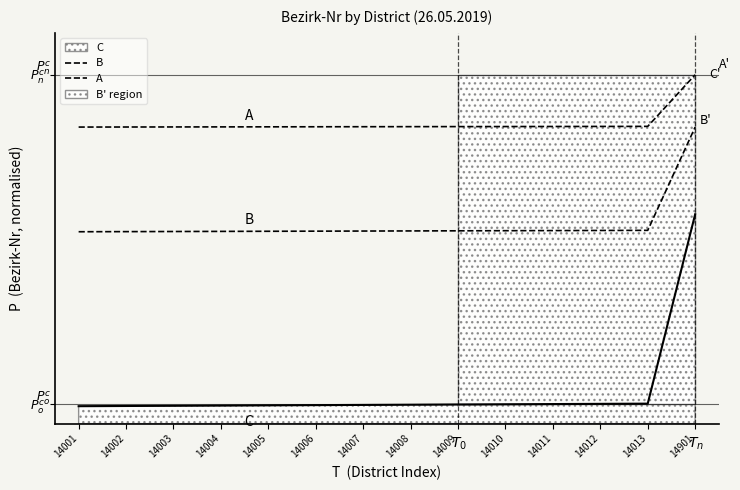

Does the chart display data point markers on the line(s)?

No